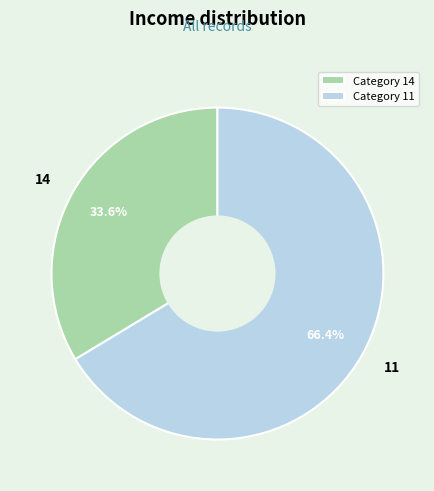

Which slice is the smallest?

14